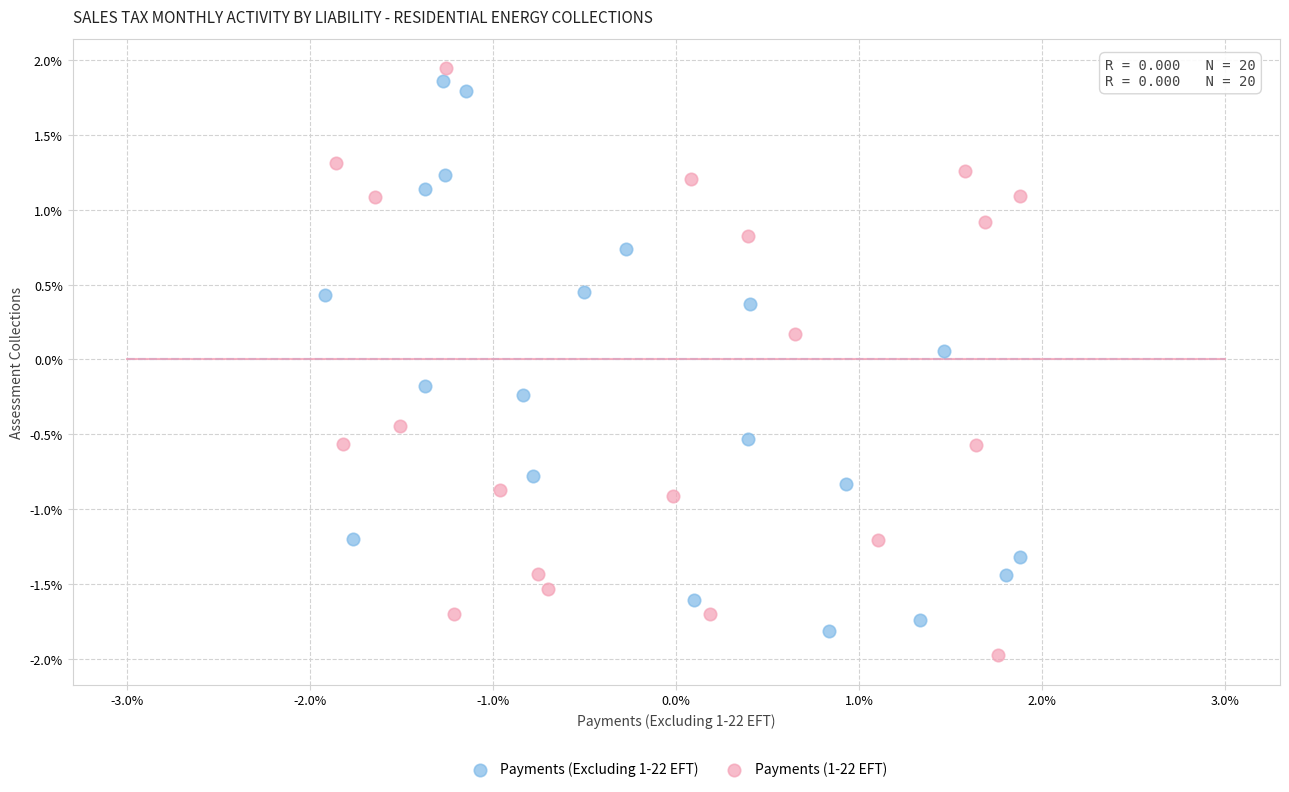

Which series has the largest Y range (max minus min)?

Payments (1-22 EFT)